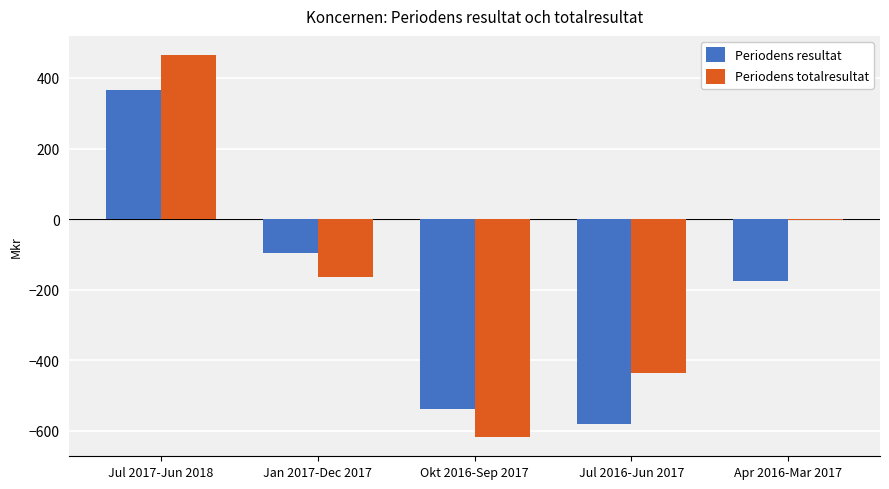

Are the bars horizontal?

No